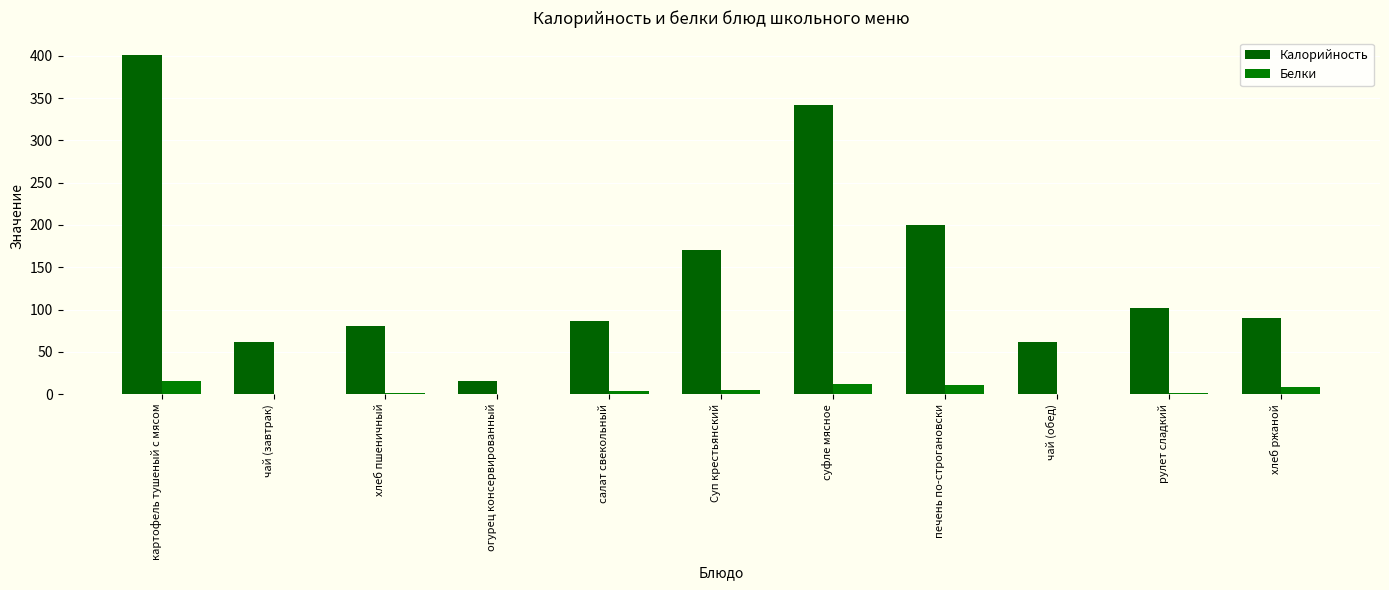

Are the bars grouped side by side (vs. stacked)?

Yes